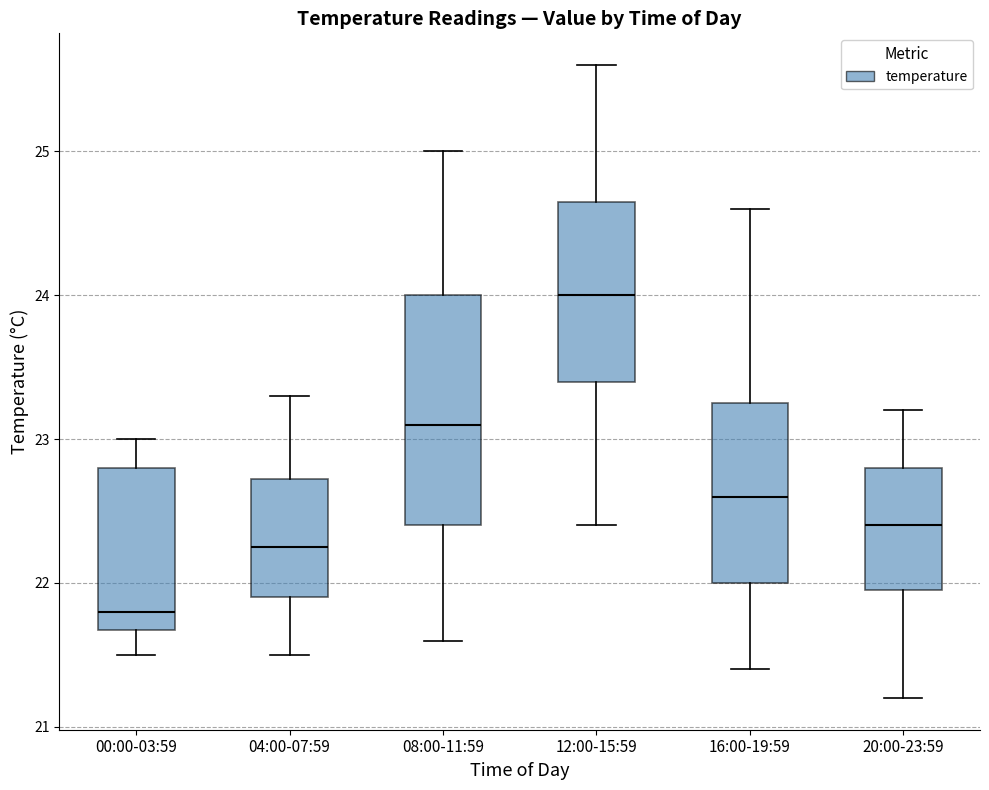

Reading left to right, read every box against the y-axis: the position of its median line, the range the box covers, and the ends of its whiskers. The values are not printed on the chart, so give them approximately, as read against the axis.

00:00-03:59: median 21.8, box 21.7 to 22.8, whiskers 21.5 to 23.0
04:00-07:59: median 22.3, box 21.9 to 22.7, whiskers 21.5 to 23.3
08:00-11:59: median 23.1, box 22.4 to 24.0, whiskers 21.6 to 25.0
12:00-15:59: median 24.0, box 23.4 to 24.7, whiskers 22.4 to 25.6
16:00-19:59: median 22.6, box 22.0 to 23.3, whiskers 21.4 to 24.6
20:00-23:59: median 22.4, box 22.0 to 22.8, whiskers 21.2 to 23.2